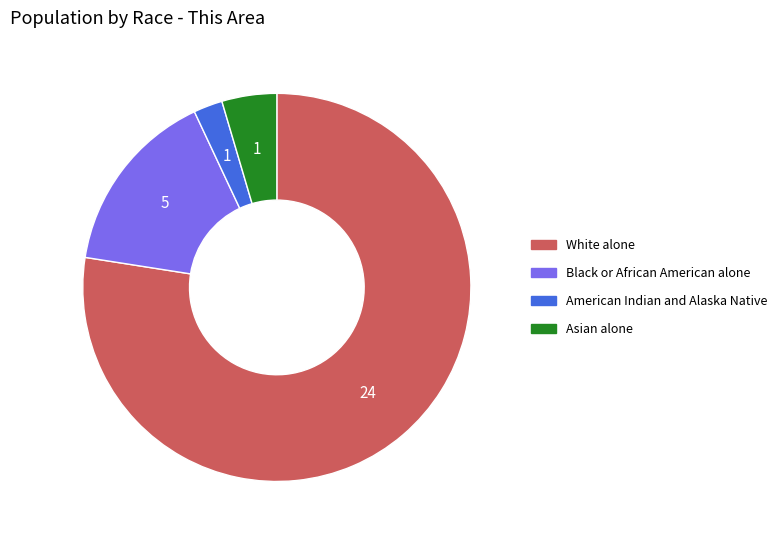

Does White alone account for over 50% of the chart?

Yes